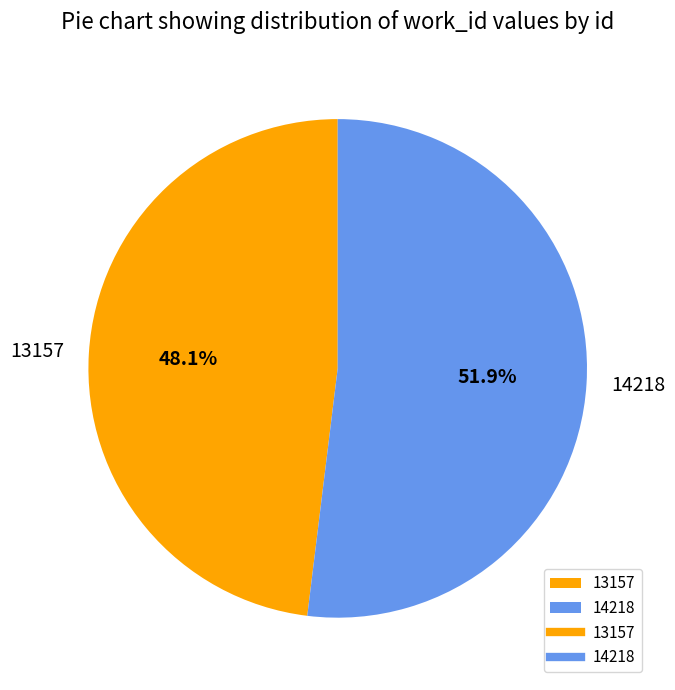

True or false: 14218 accounts for 52% of the total.

True